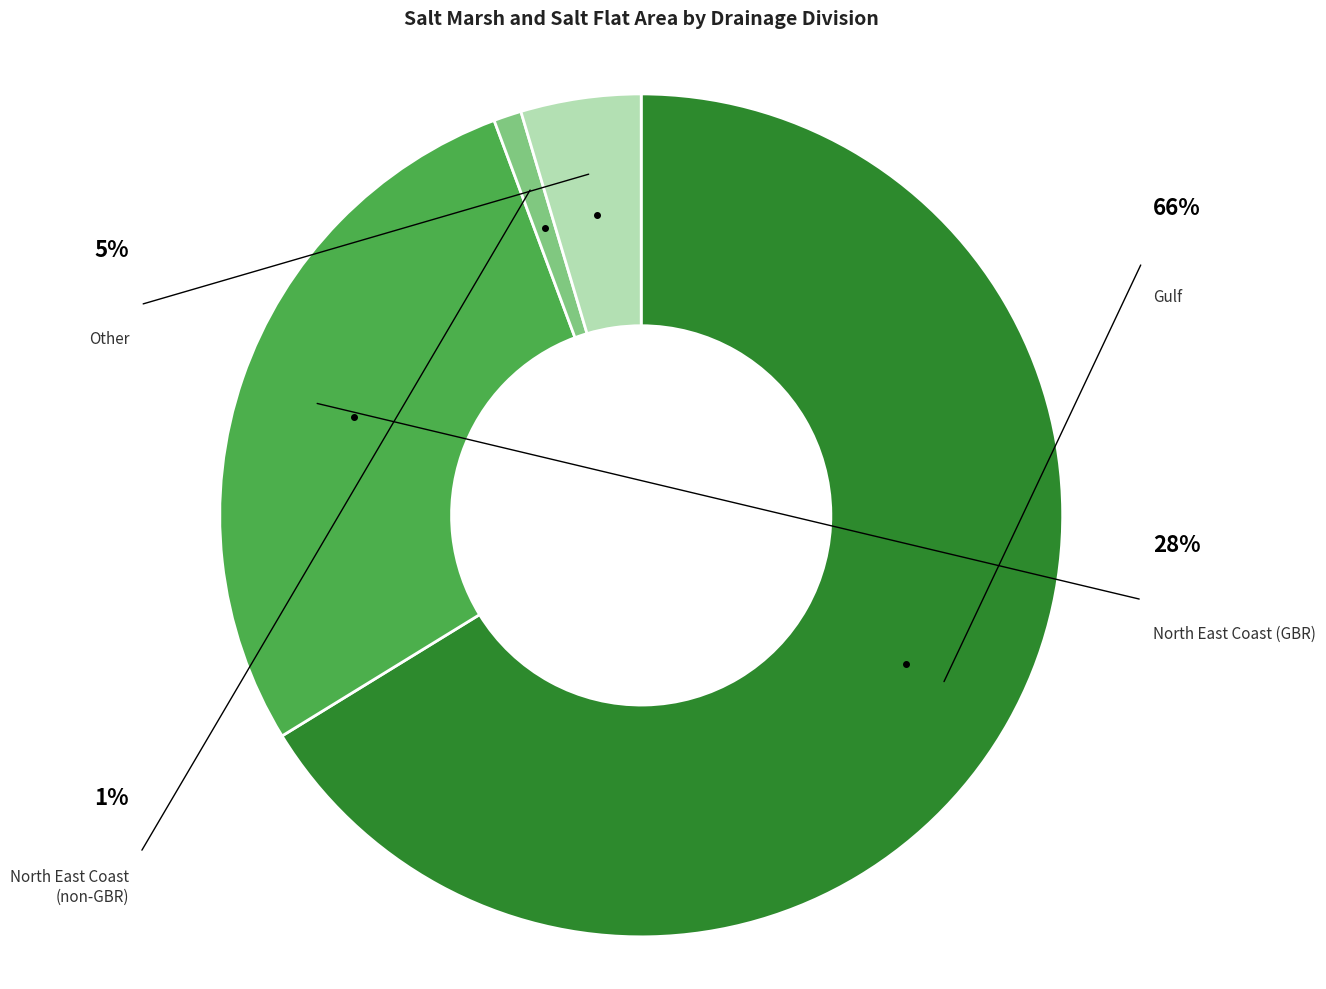

Is there any slice that represents more than half of the pie?

Yes